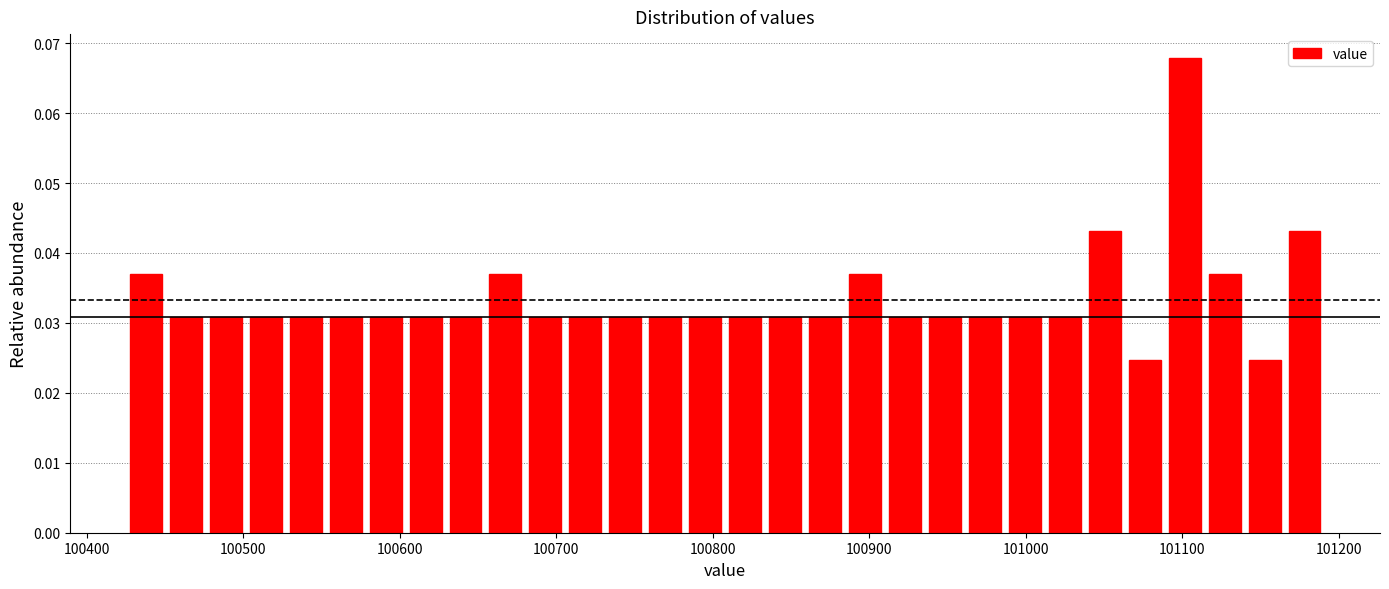

Around what value on the x-axis is the tallest bar? Give the approximate position of its centre, as read against the axis.

101100